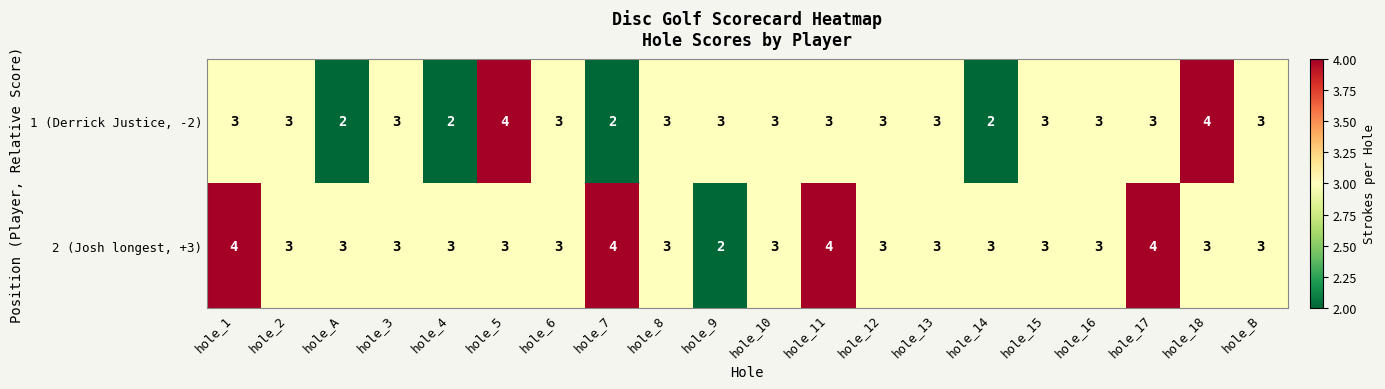

What is the maximum value for 2 (Josh longest, +3)?

4